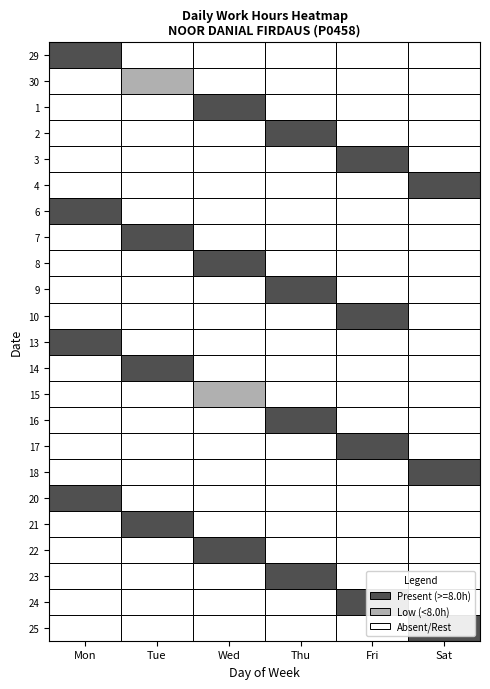

Which series has the largest total across all categories?

25